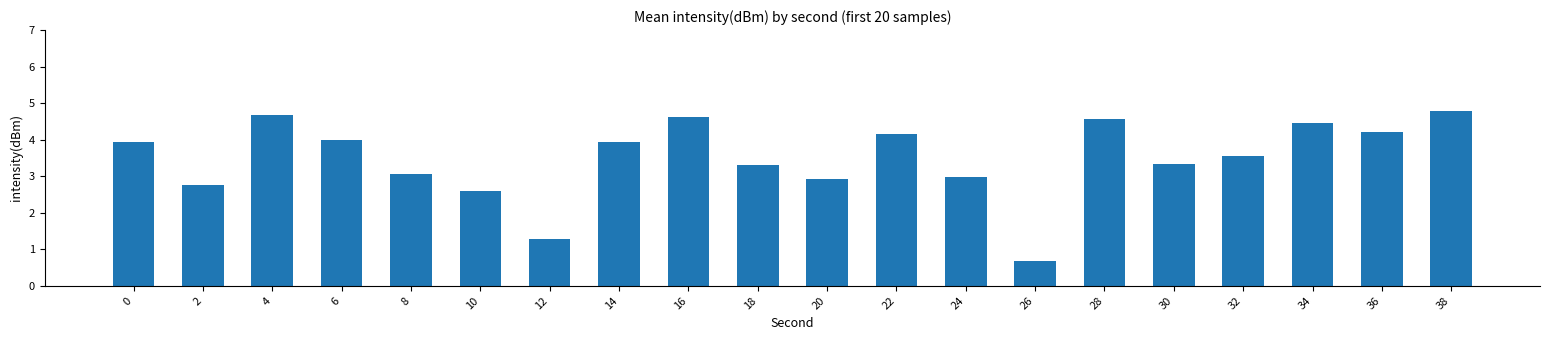

What is the change in value from 20 to 36?

+1.3